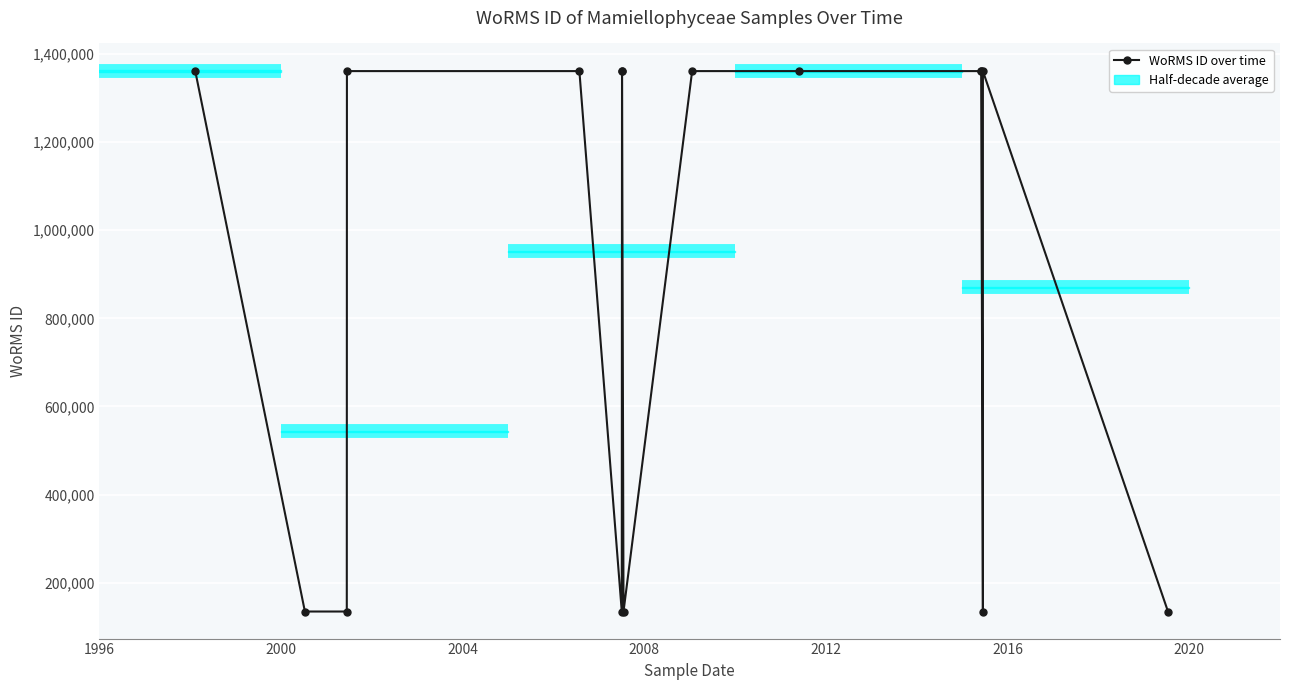

Where does the data first go above 1361174?

2008